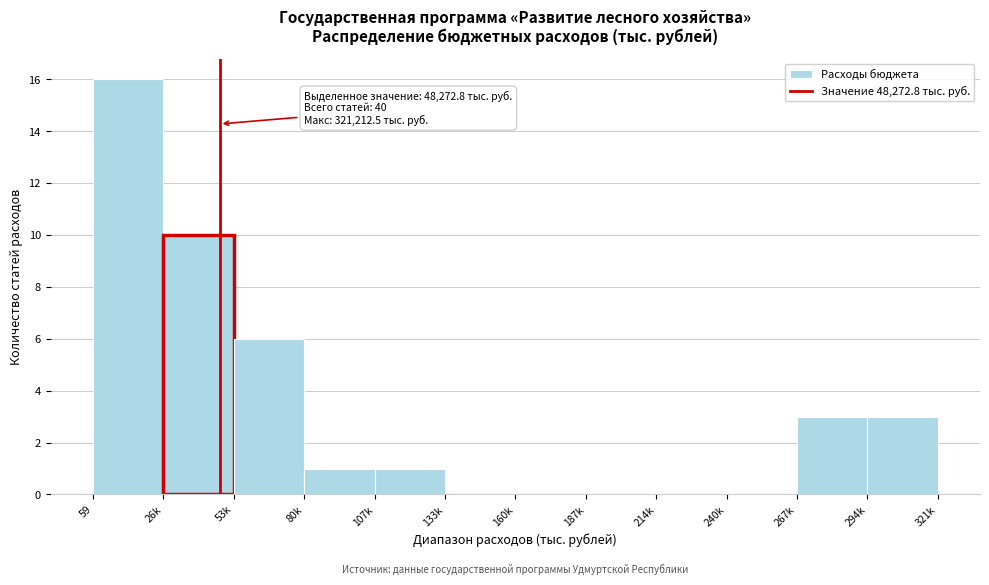

Reading left to right, what are all the values shown in this chart?

59=16	26k=10	53k=6	80k=1	107k=1	133k=0	160k=0	187k=0	214k=0	240k=0	267k=3	294k=3